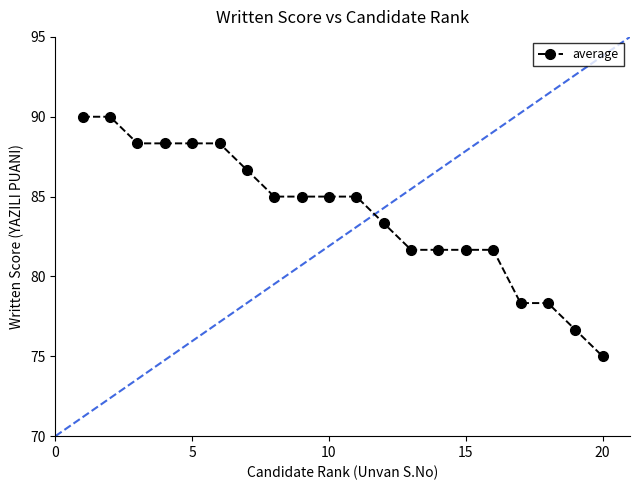

What is the value of the 8th point from the left?

85.0